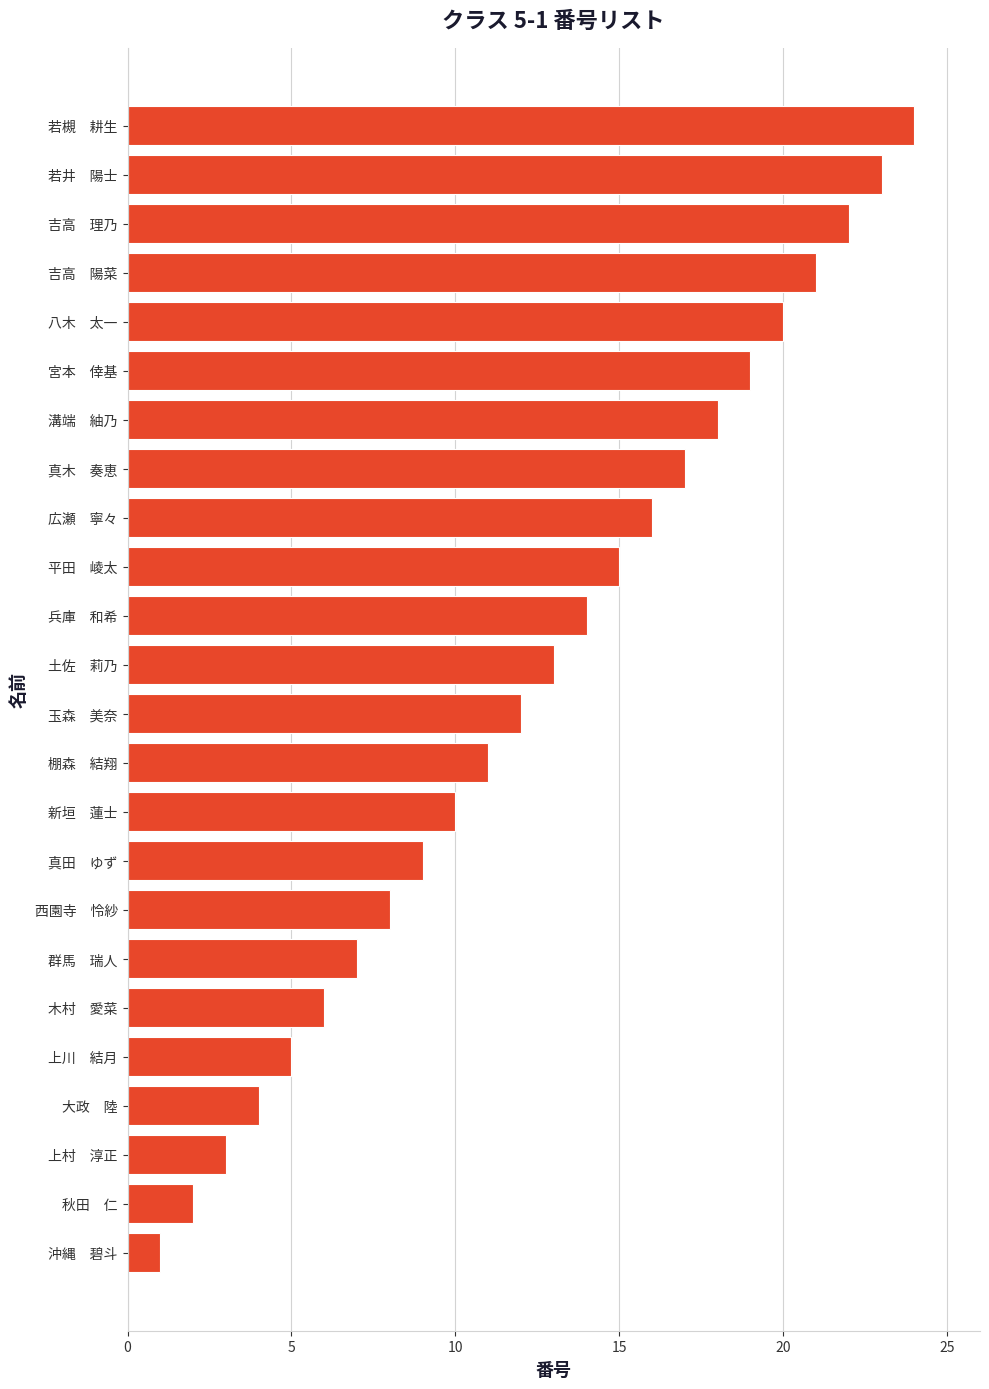

What is the ratio of the value at 玉森　美奈 to the value at 平田　崚太?

0.8